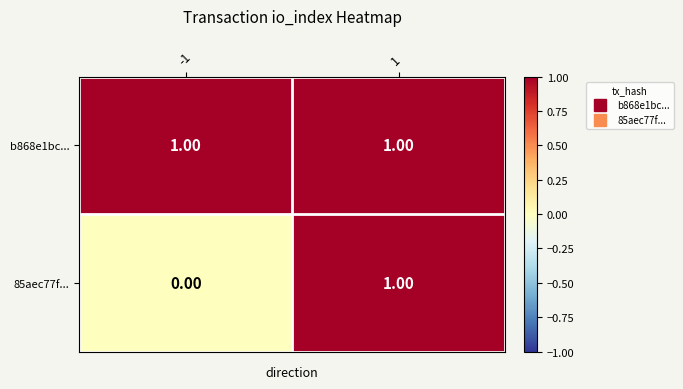

Rank the series by their average value, from highest to lowest.

b868e1bc..., 85aec77f...